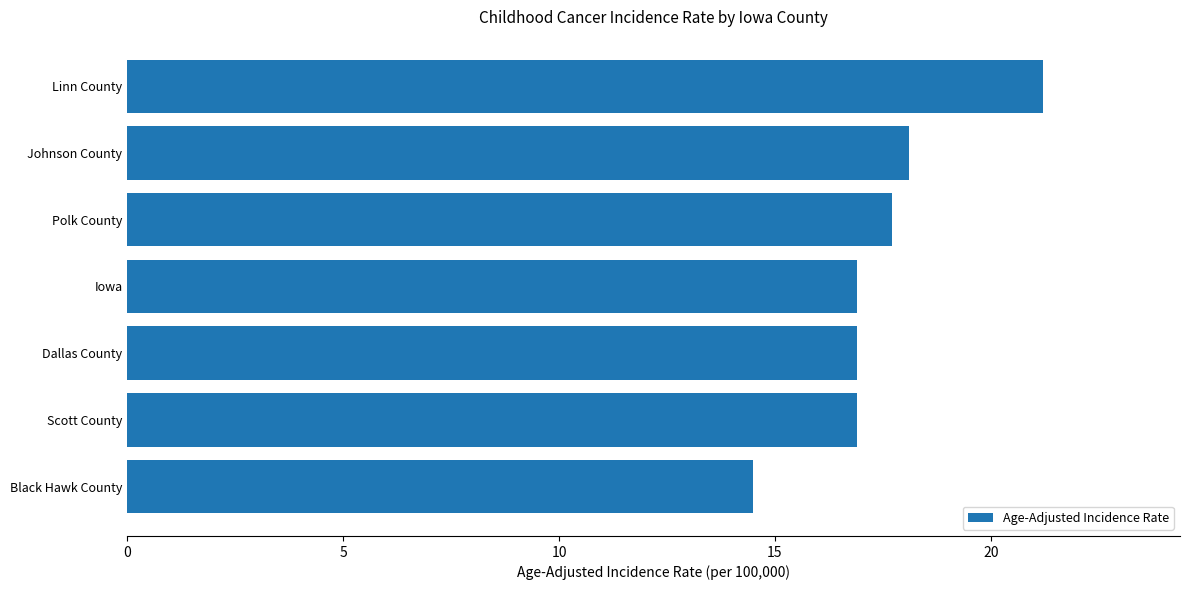

Reading bottom to top, transcribe all the data shown in this chart.

14.5	16.9	16.9	16.9	17.7	18.1	21.2